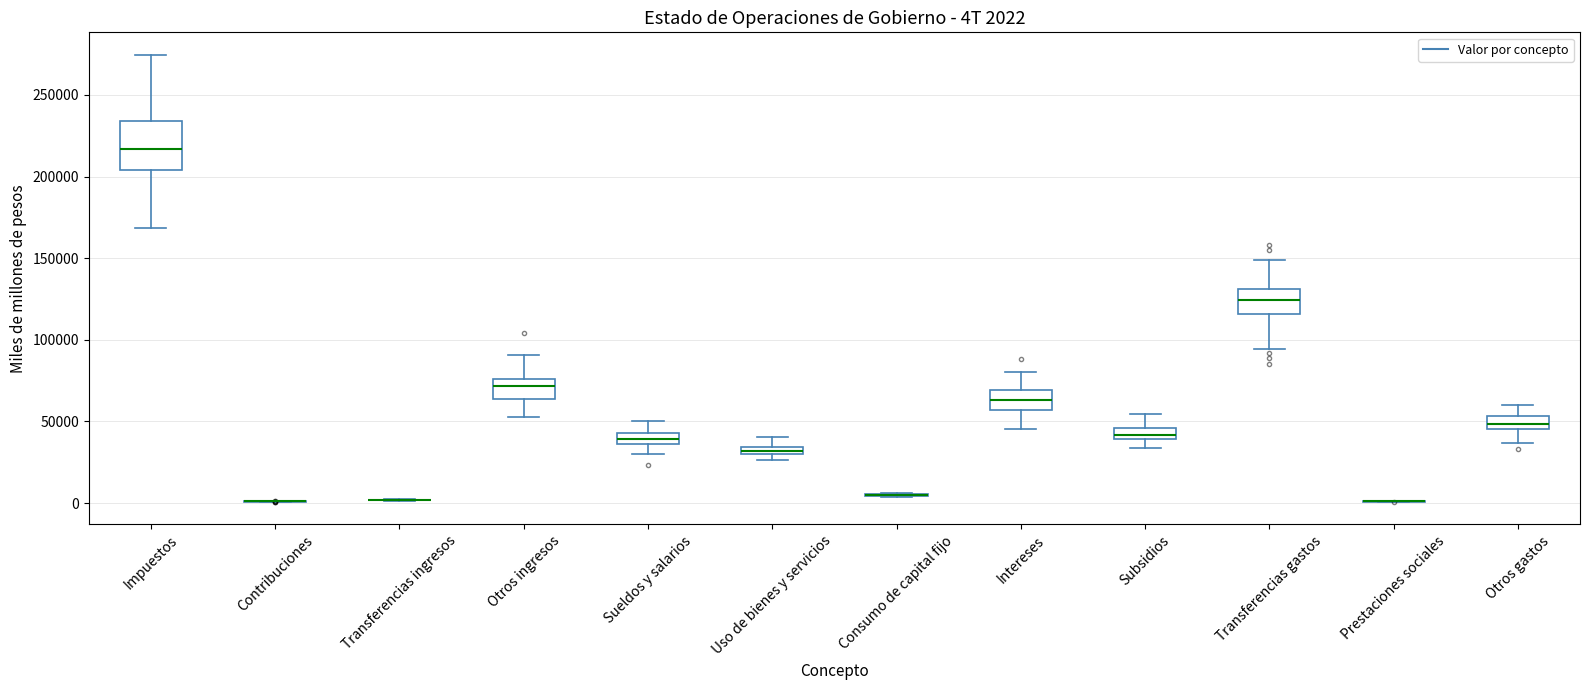

Which box is the tallest, from its lower edge to its upper edge?

Impuestos